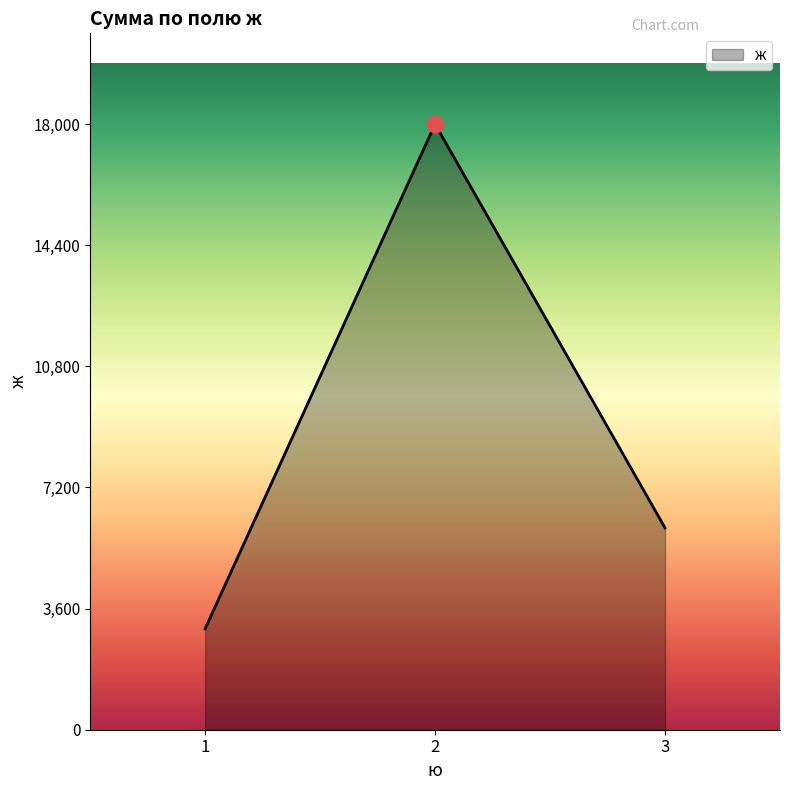

Rank the categories by value from highest to lowest.

2, 3, 1